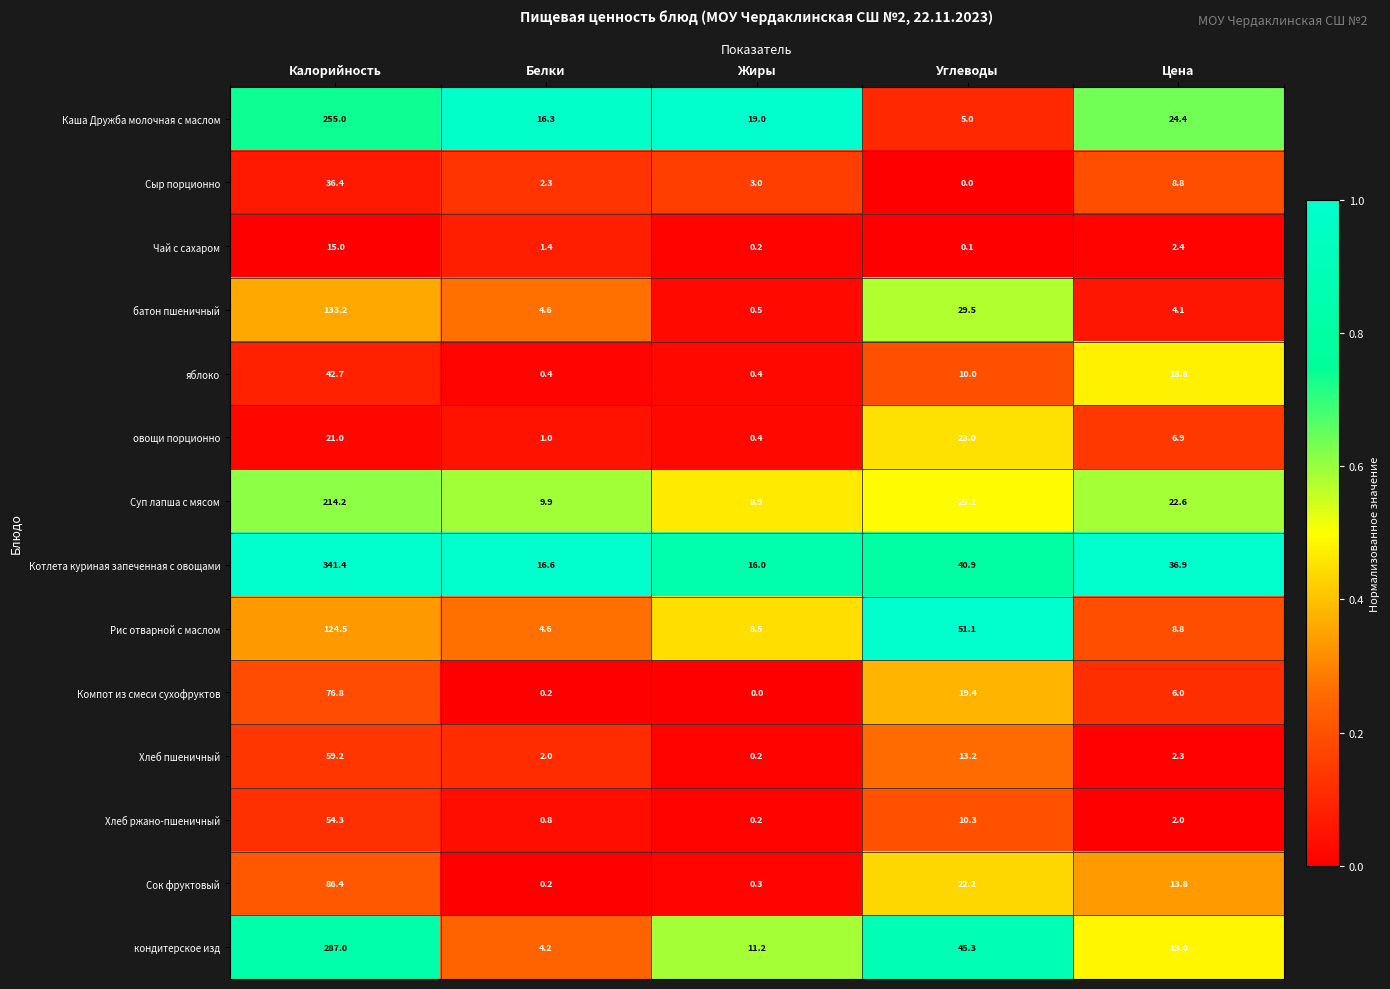

Which series has the largest total across all categories?

Котлета куриная запеченная с овощами